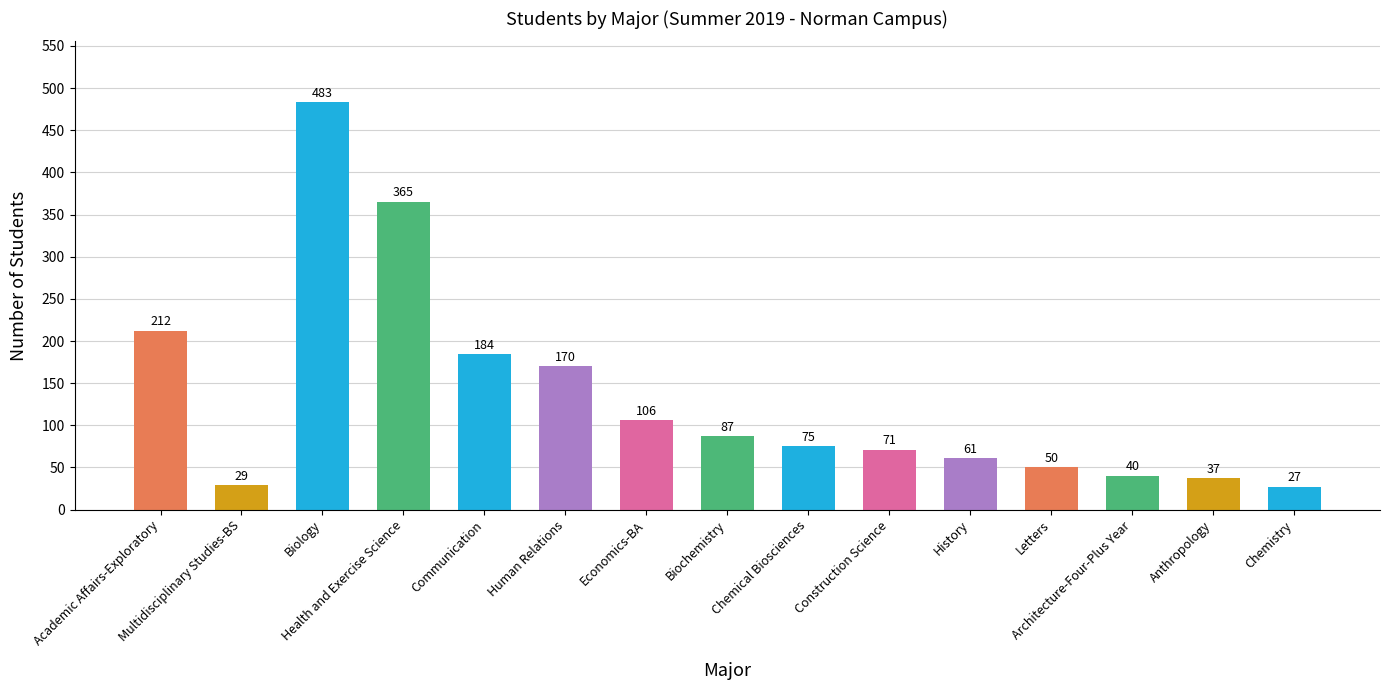

Reading left to right, transcribe all the data shown in this chart.

212	29	483	365	184	170	106	87	75	71	61	50	40	37	27